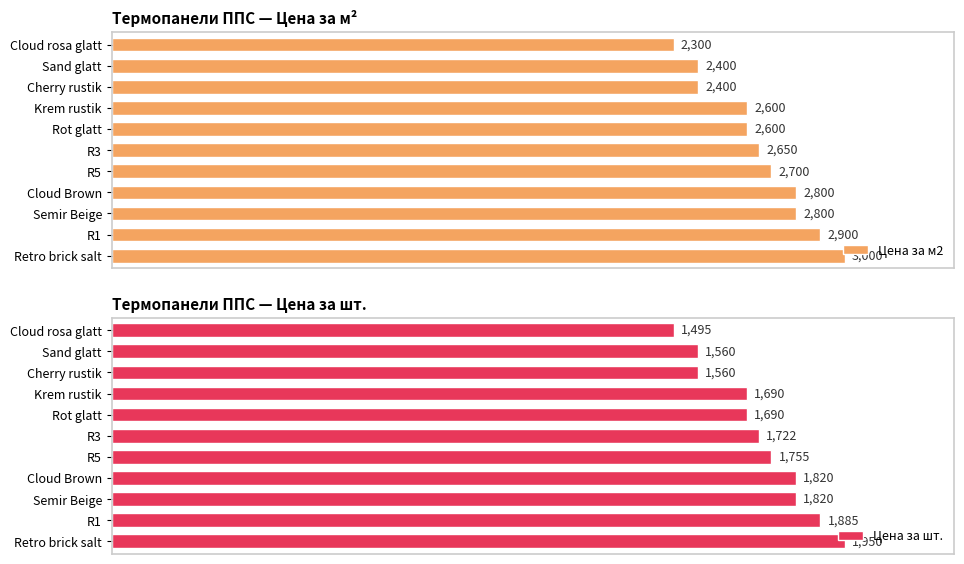

At which label does Цена за м2 reach its peak?

Retro brick salt